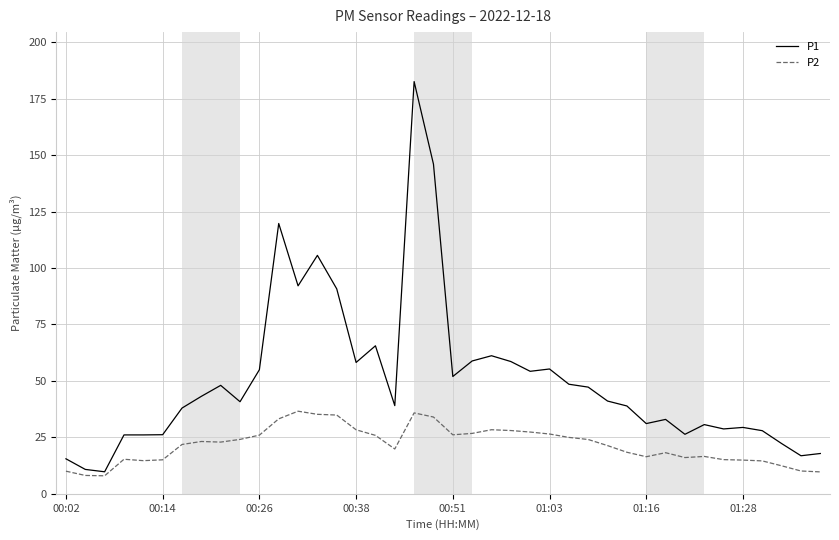

Which series has the largest range (max minus min)?

P1